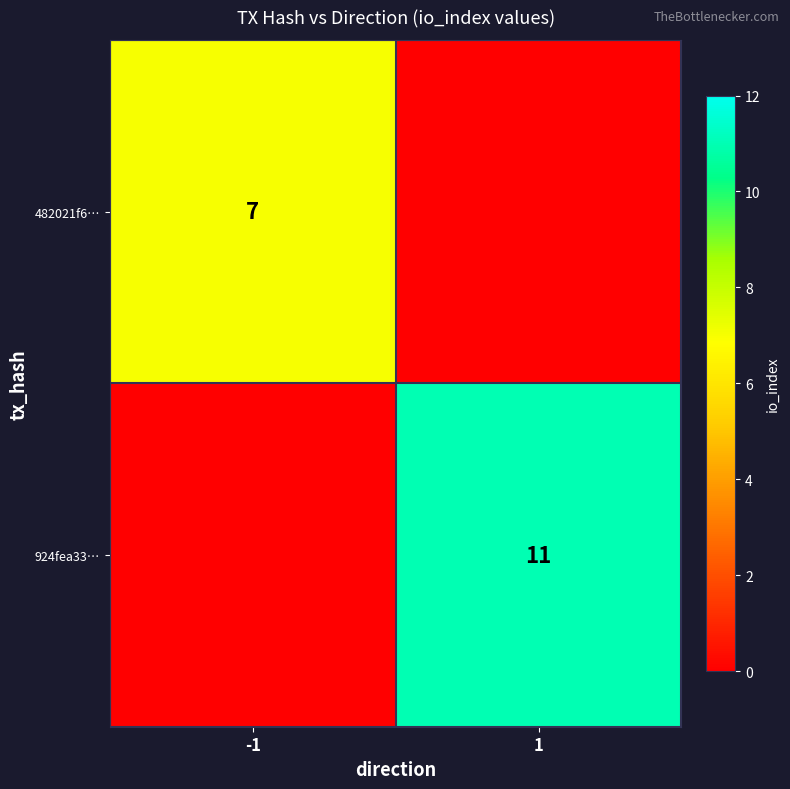

The 482021f6… series shows 10 at -1. True or false?

False